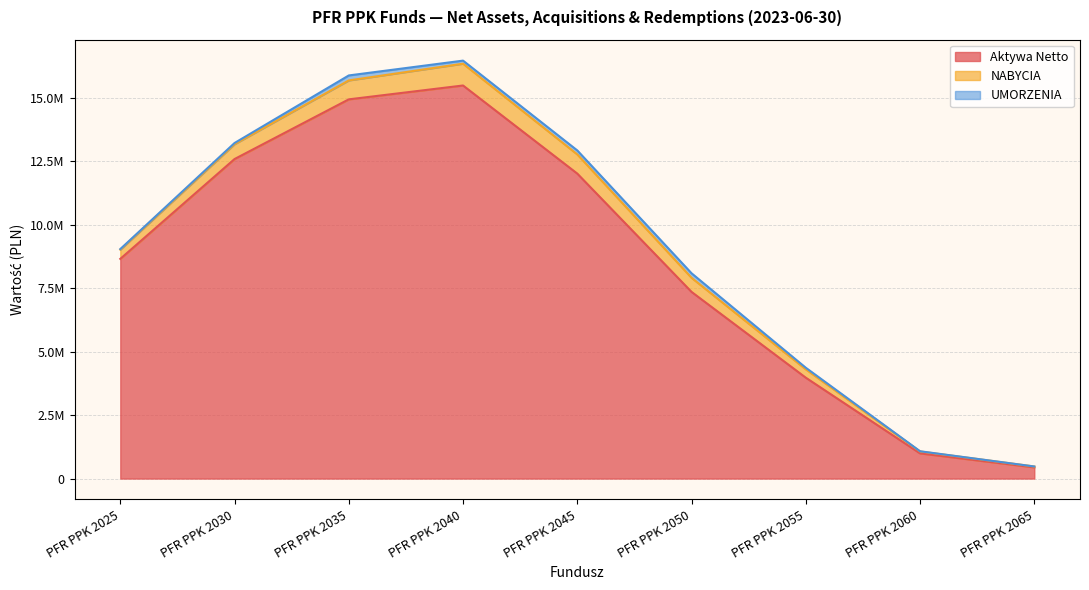

What is the maximum value for NABYCIA?

858909.1